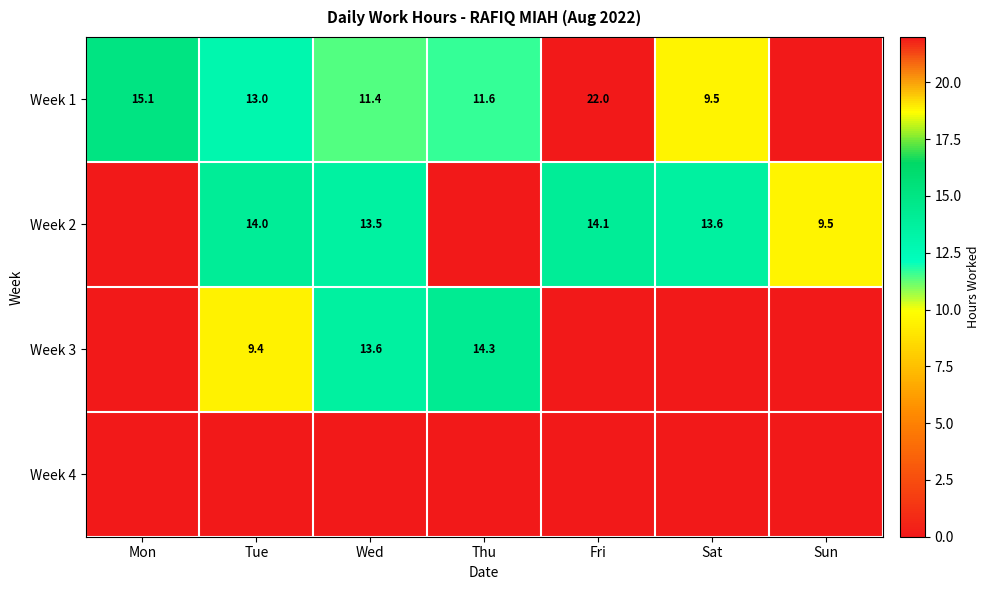

Is it true that Week 2 equals 21.9 at Sat?

False